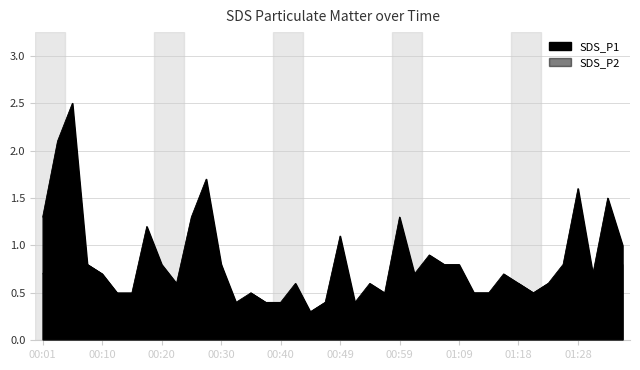

Rank the categories by SDS_P2 value from lowest to highest.

00:32, 00:44, 00:54, 00:15, 00:37, 00:40, 00:42, 00:47, 00:49, 00:52, 00:13, 00:18, 00:35, 00:57, 01:11, 01:14, 01:16, 01:21, 01:26, 00:20, 00:23, 00:59, 01:09, 01:18, 01:23, 01:31, 01:33, 00:01, 00:10, 01:01, 01:04, 01:06, 01:28, 00:08, 00:25, 00:30, 01:35, 00:27, 00:03, 00:06